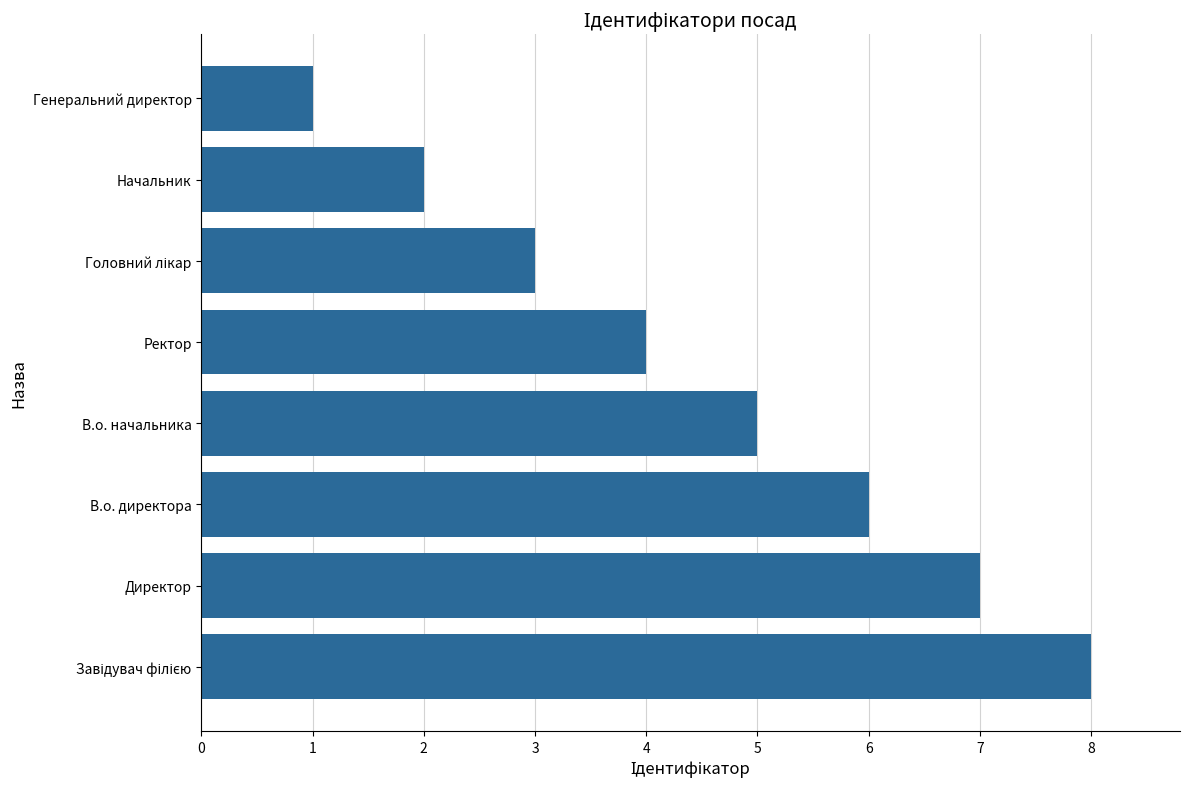

The chart shows a value of 11 at В.о. директора. True or false?

False